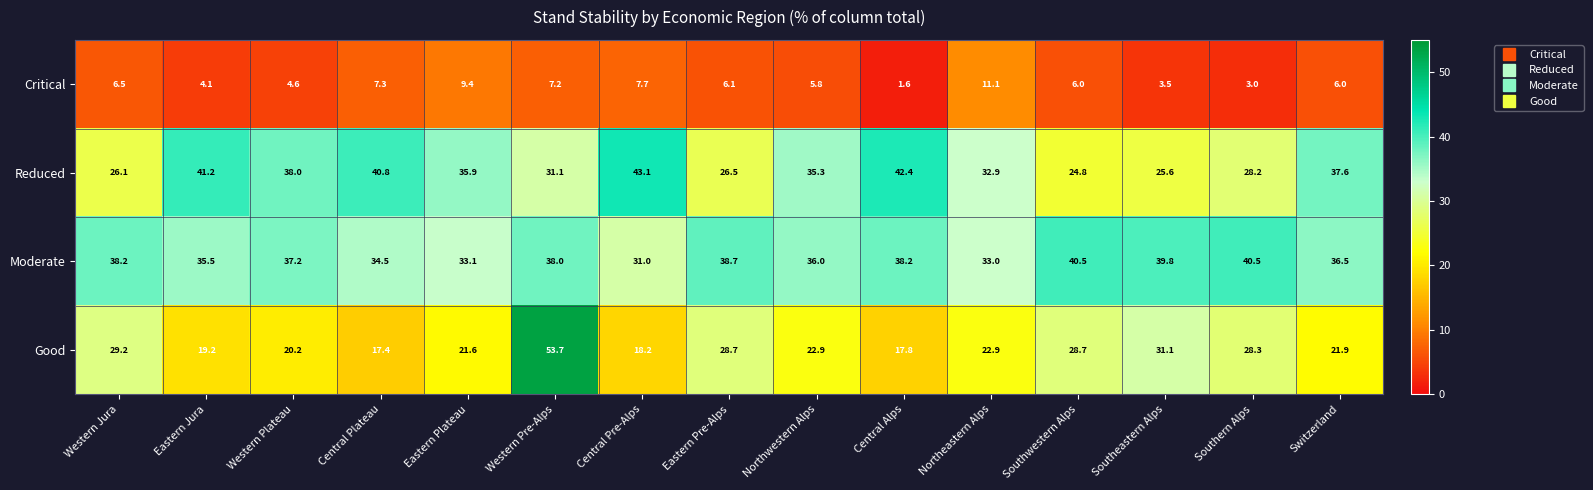

The value of Moderate at Northeastern Alps is 33.0. True or false?

True